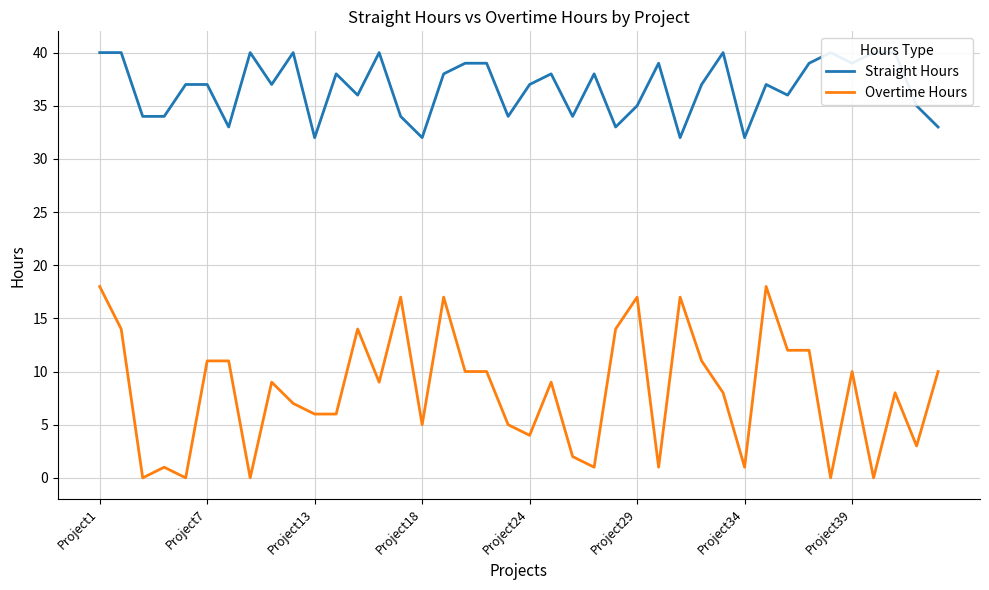

At which label is Overtime Hours closest to 9?

8